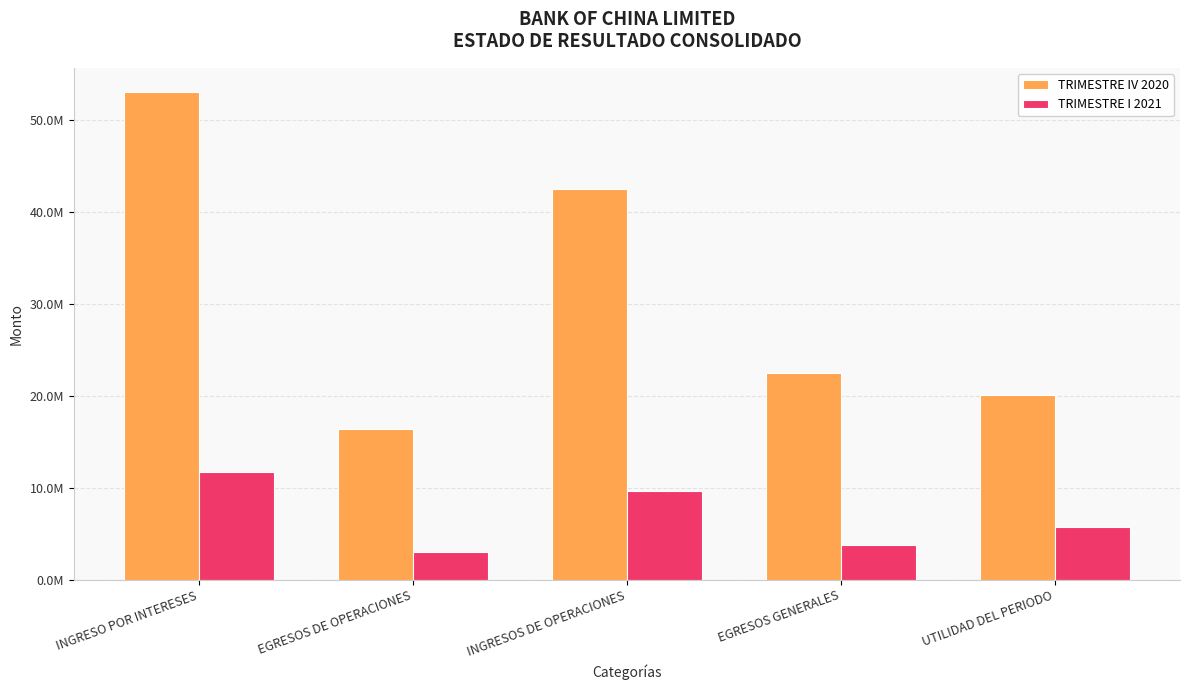

Are the bars horizontal?

No